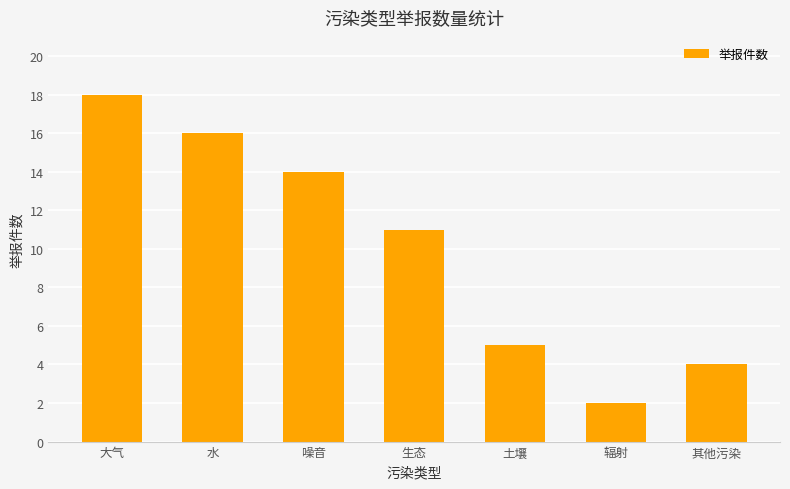

List the labels in order of value, largest first.

大气, 水, 噪音, 生态, 土壤, 其他污染, 辐射